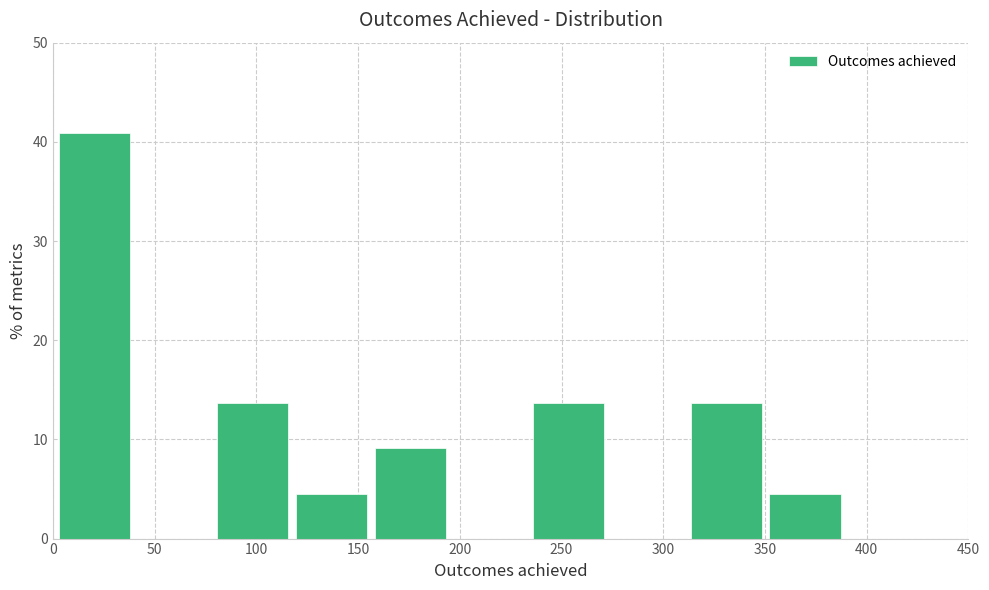

Which range on the x-axis has the tallest bar?

5 to 40